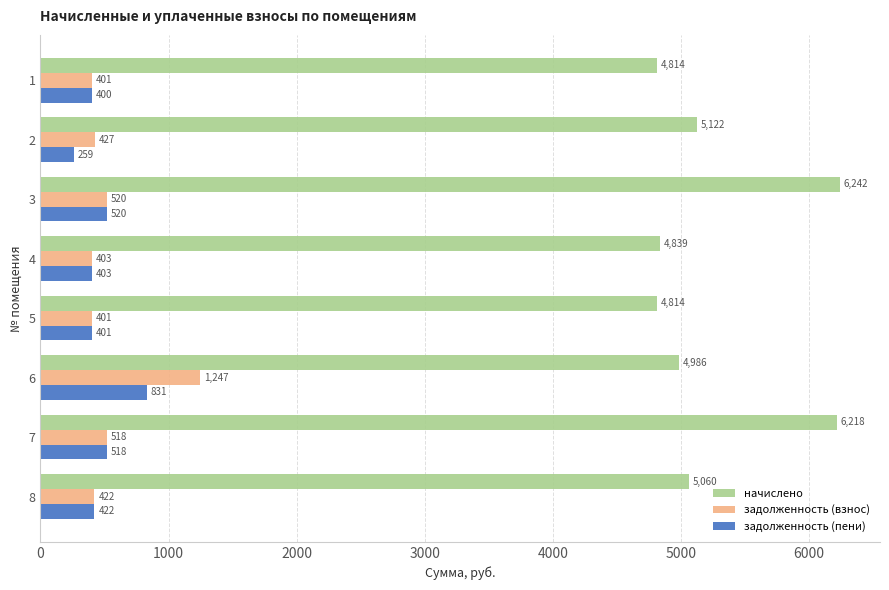

List the series in order of their peak value, highest first.

начислено, задолженность (взнос), задолженность (пени)